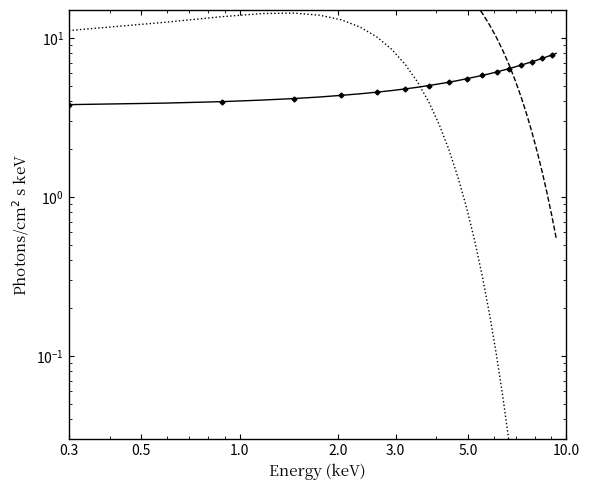

How many values in the Component 1 (dashed) series are below 21?

16